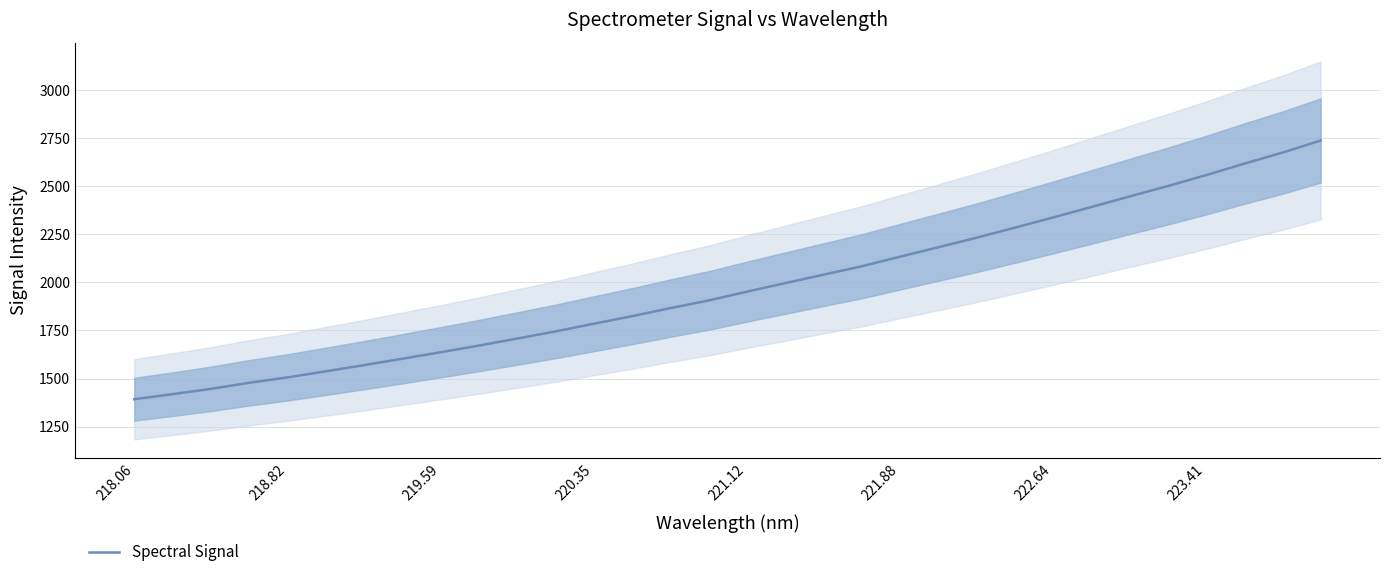

What is the lowest value of the Spectral Signal series?

1392.3